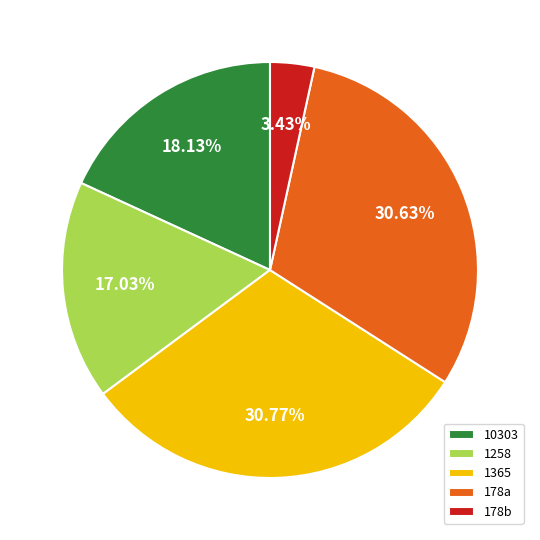

Is there a majority slice in this chart?

No